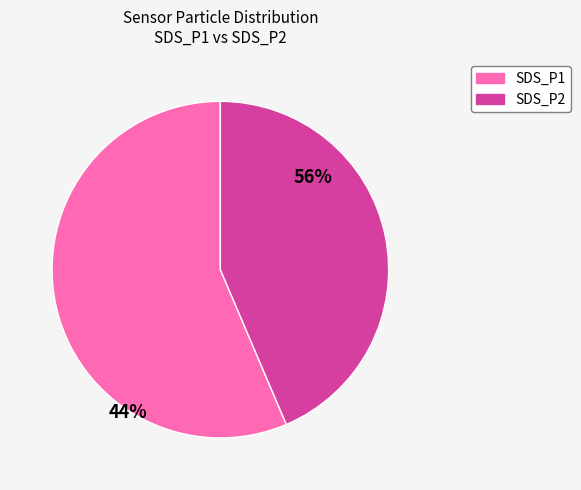

Count the number of slices in the pie.

2